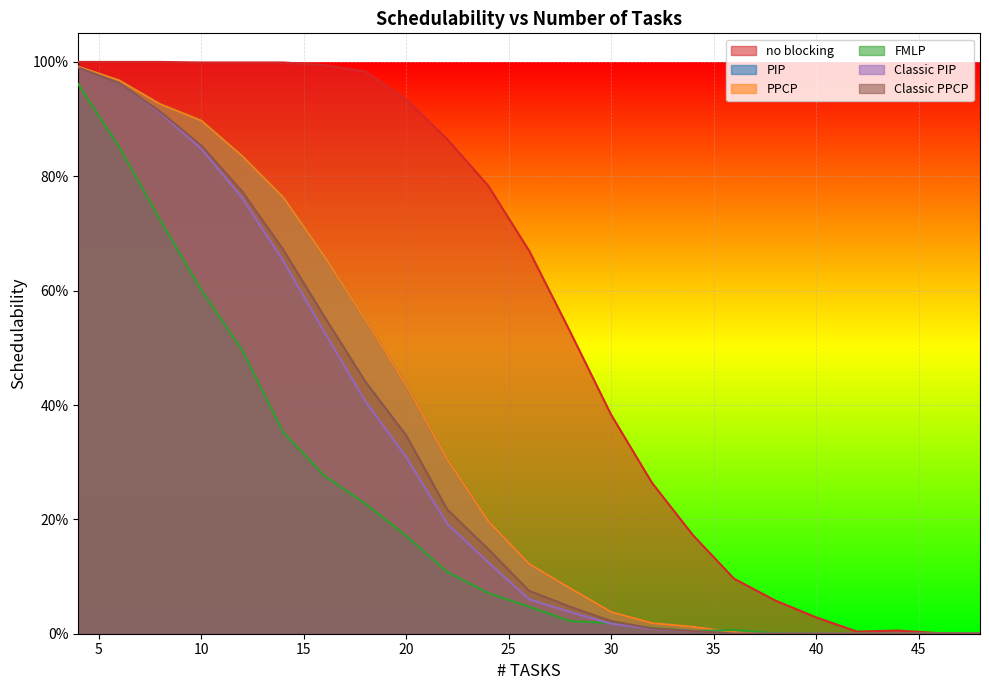

Which series has the largest range (max minus min)?

no blocking